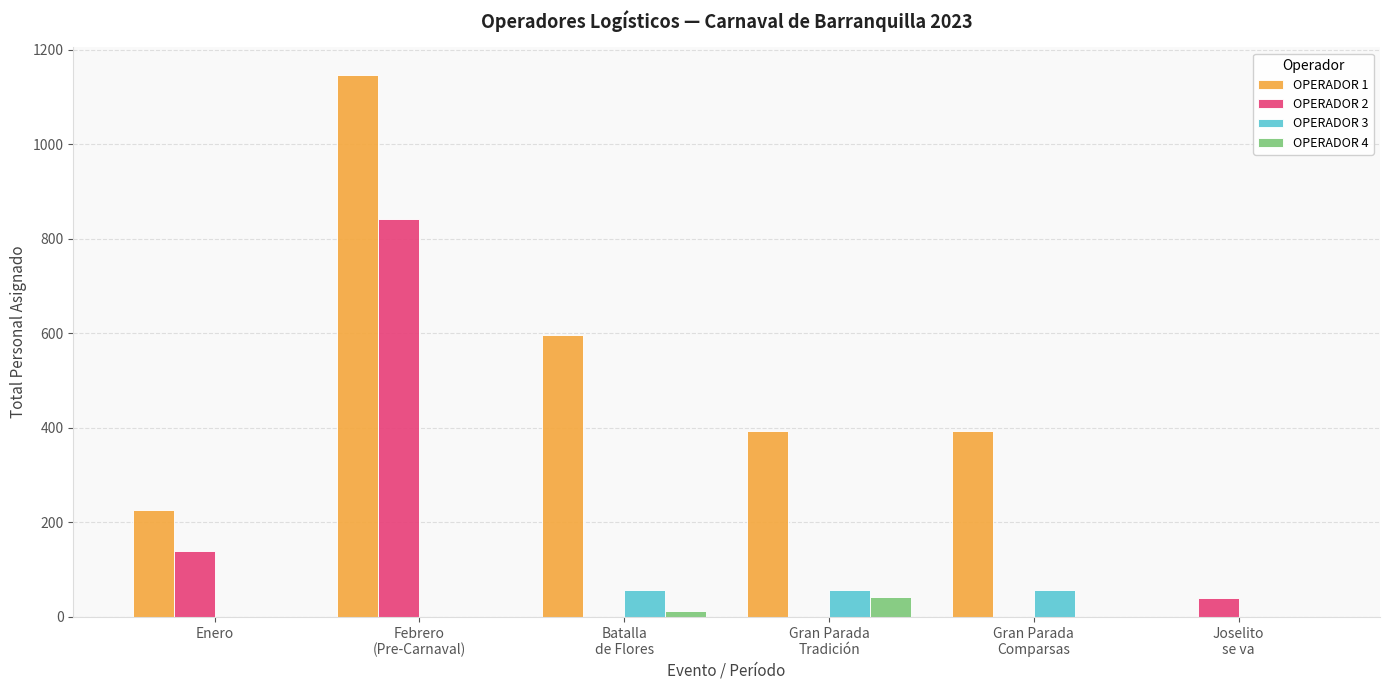

How many groups of bars are there?

6